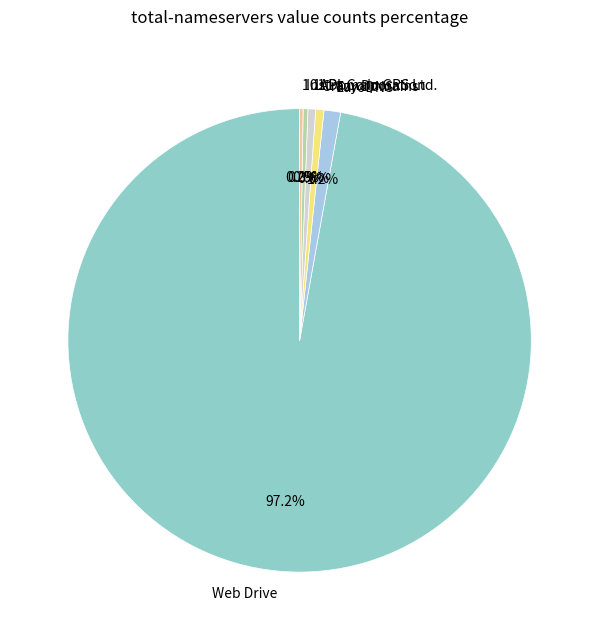

To the nearest percent, what percentage of the pie is Crazy Domains?

1%